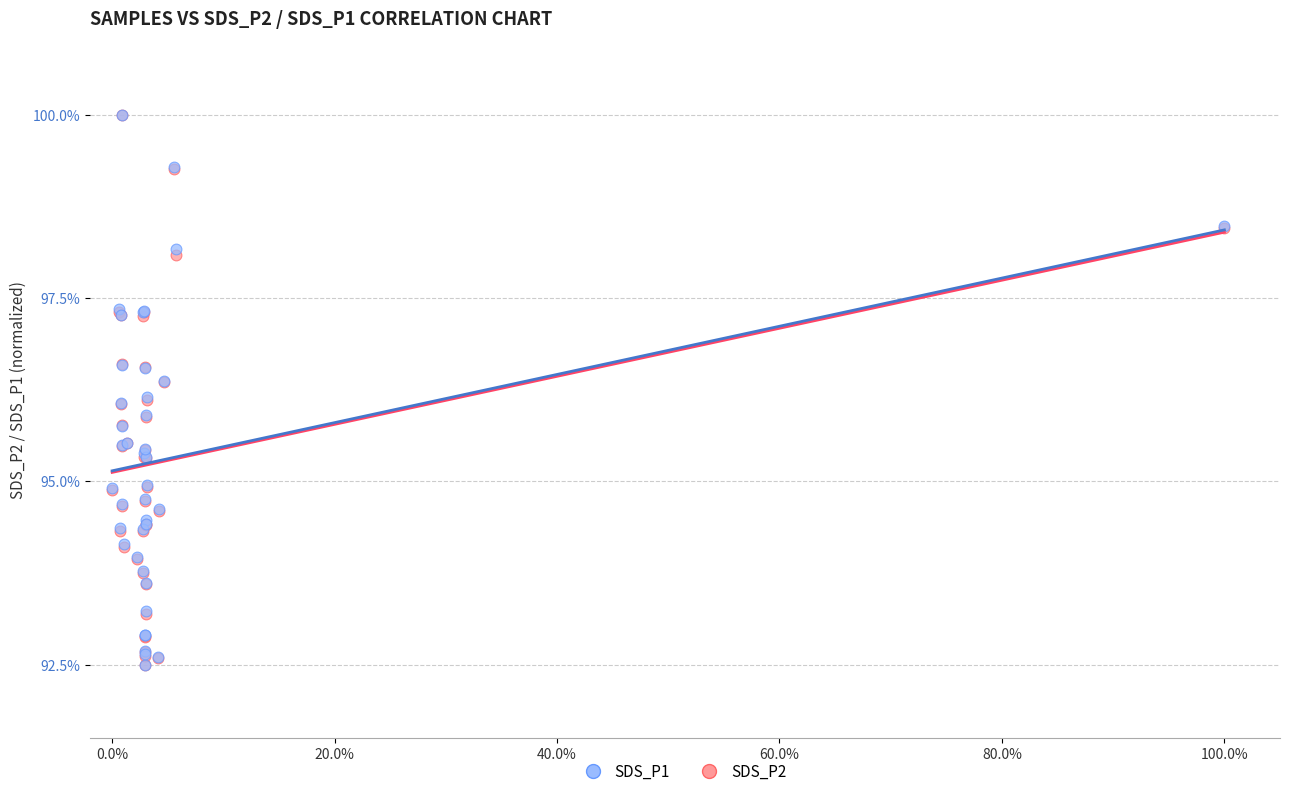

What are all the series names shown in the legend?

SDS_P1, SDS_P2